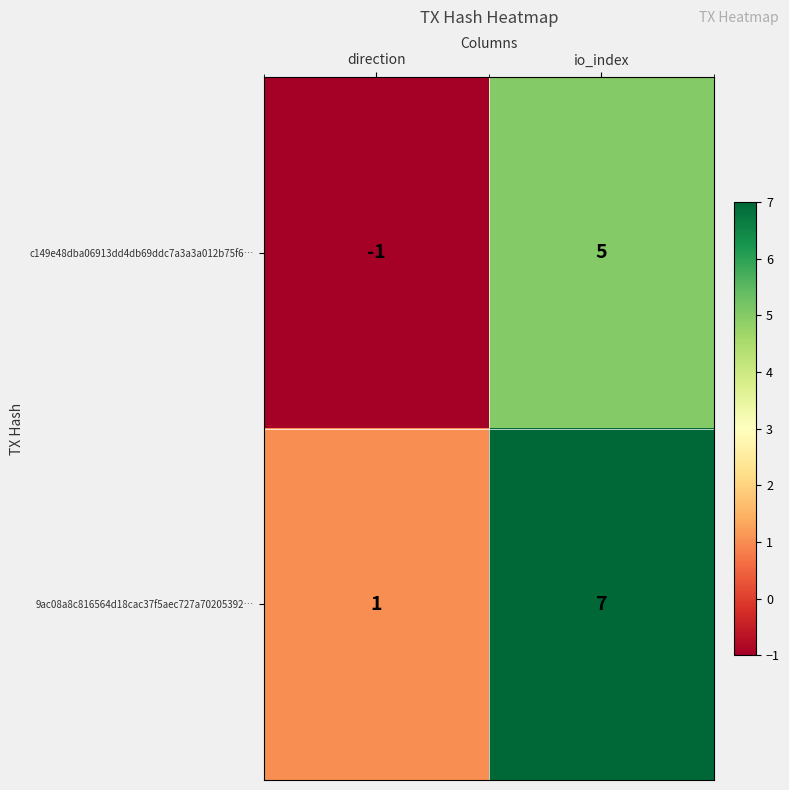

What is the sum of all 9ac08a8c816564d18cac37f5aec727a70205392… values?

8